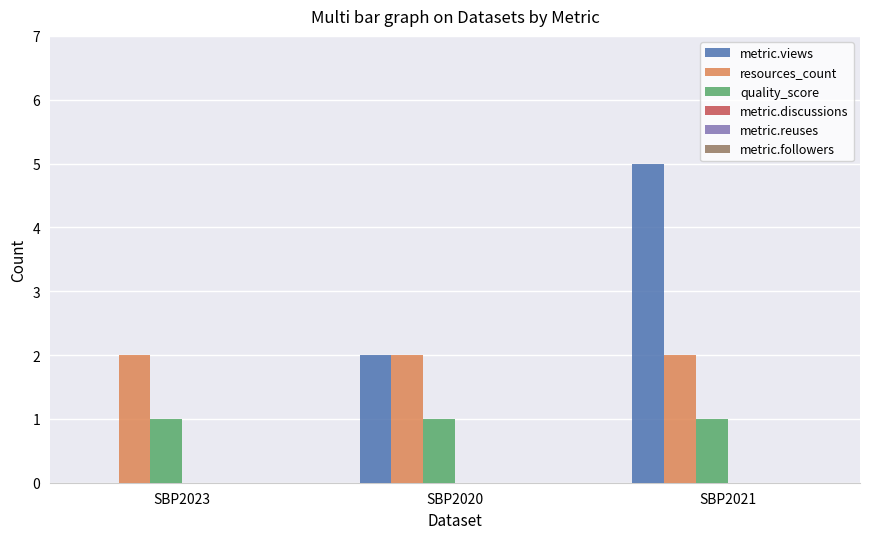

Is the value of resources_count at SBP2021 greater than the value of metric.views at SBP2023?

Yes